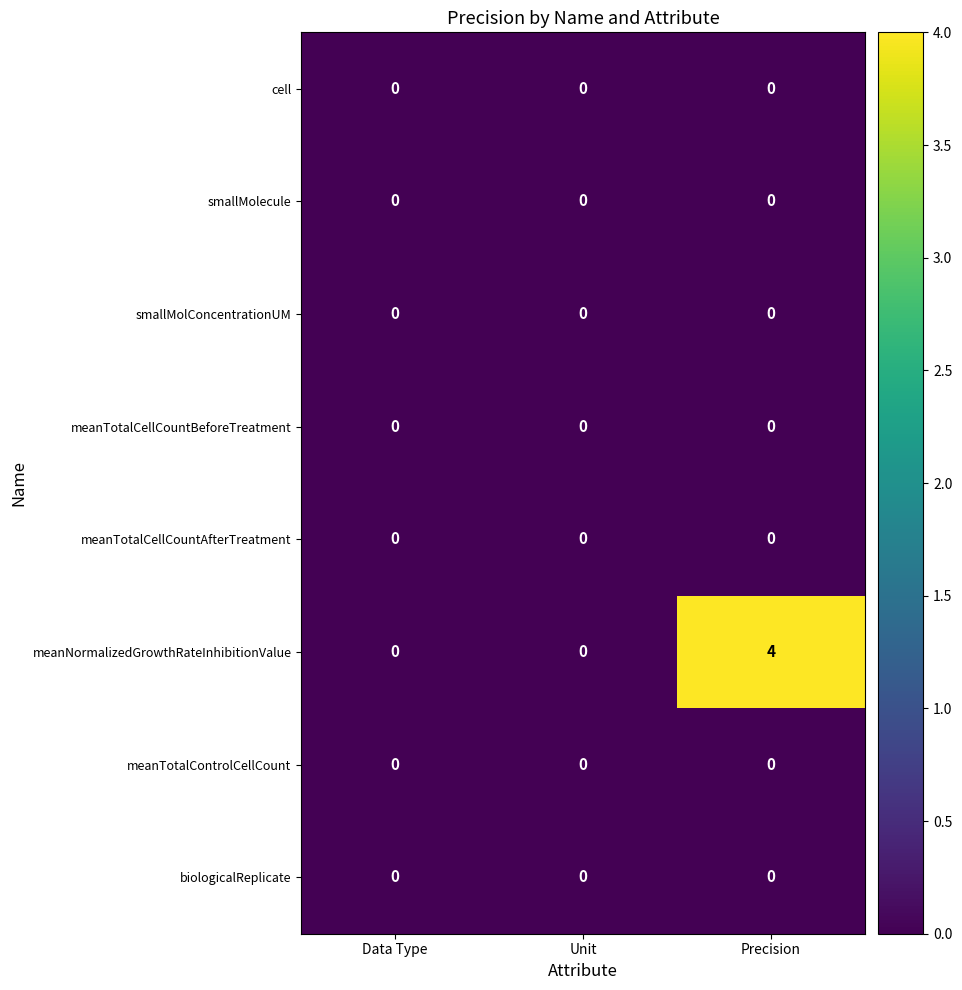

What is the total value across all series at Precision?

4